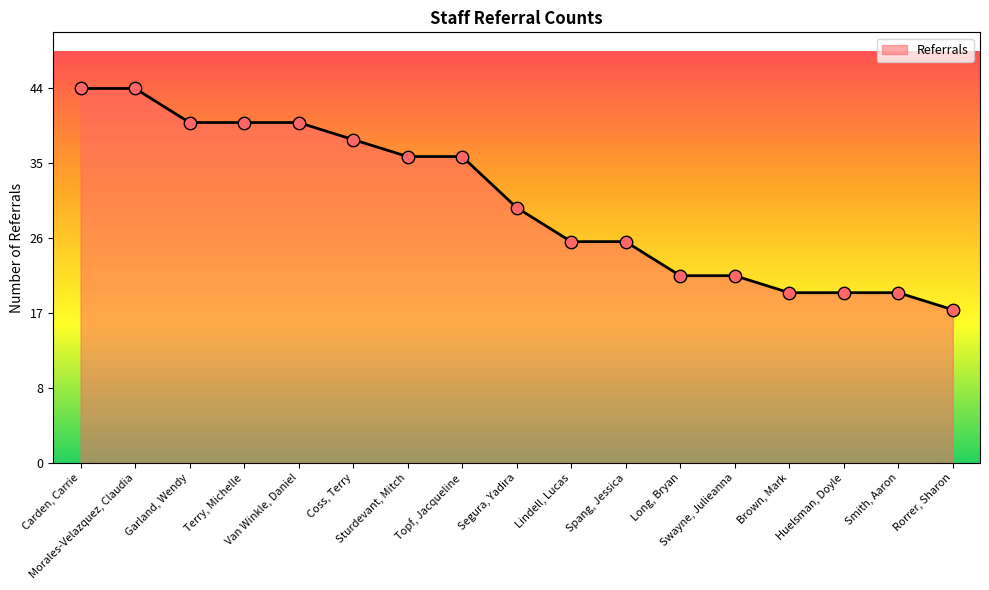

Approximately how many times larger is the value at Swayne, Julieanna compared to Morales-Velazquez, Claudia?

0.5